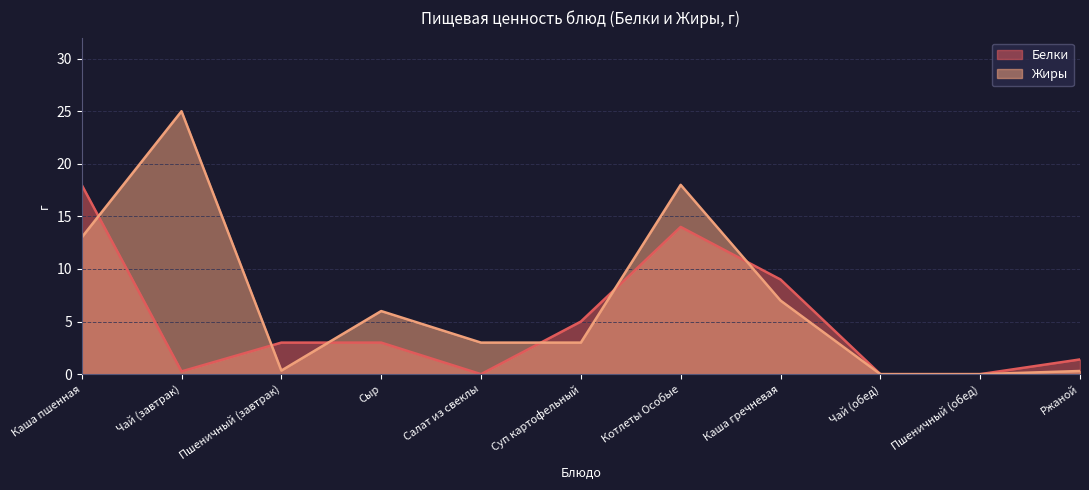

True or false: Жиры and Белки cross at least once.

True